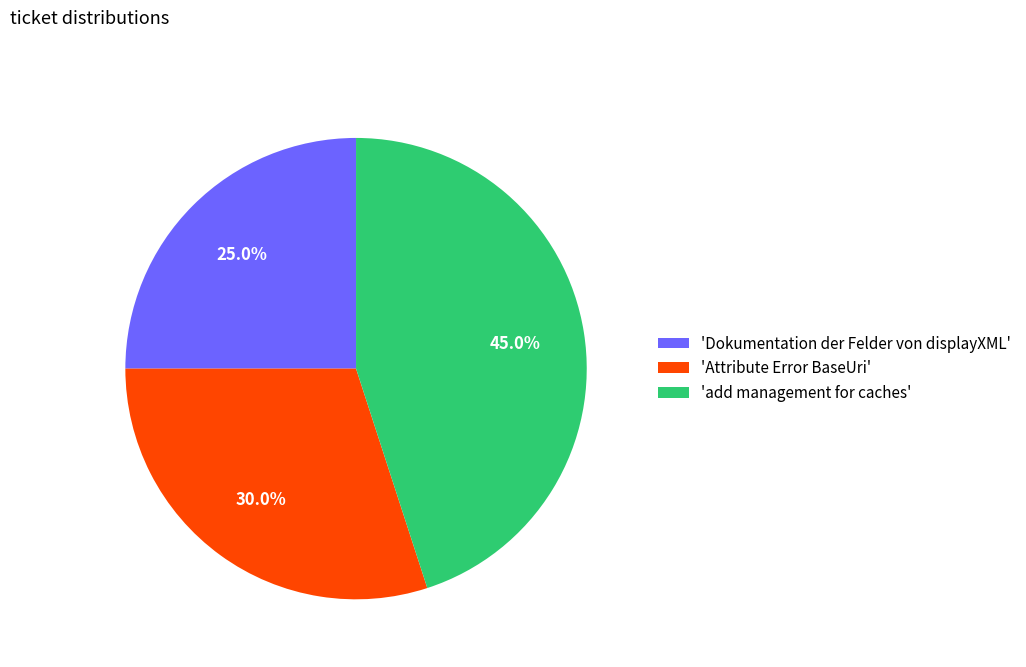

Which slice is the largest?

'add management for caches'